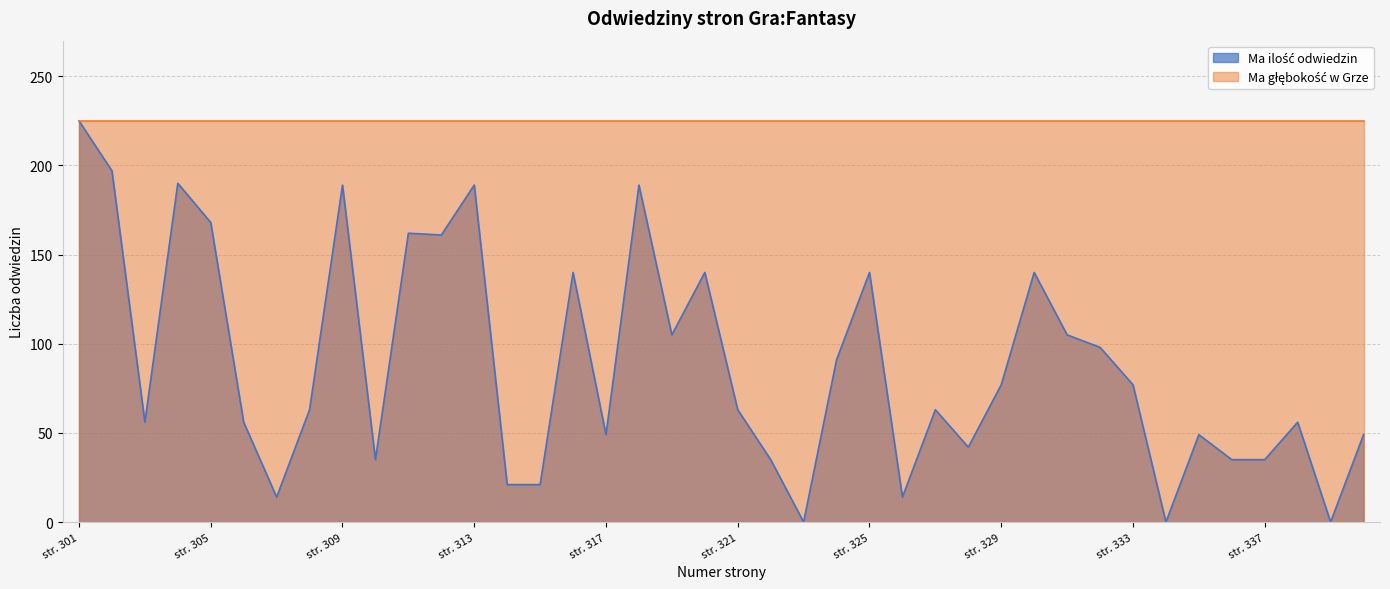

List the labels in order of value, smallest first.

323, 334, 339, 307, 326, 314, 315, 310, 322, 336, 337, 328, 317, 335, 340, 303, 306, 338, 308, 321, 327, 329, 333, 324, 332, 319, 331, 316, 320, 325, 330, 312, 311, 305, 309, 313, 318, 304, 302, 301